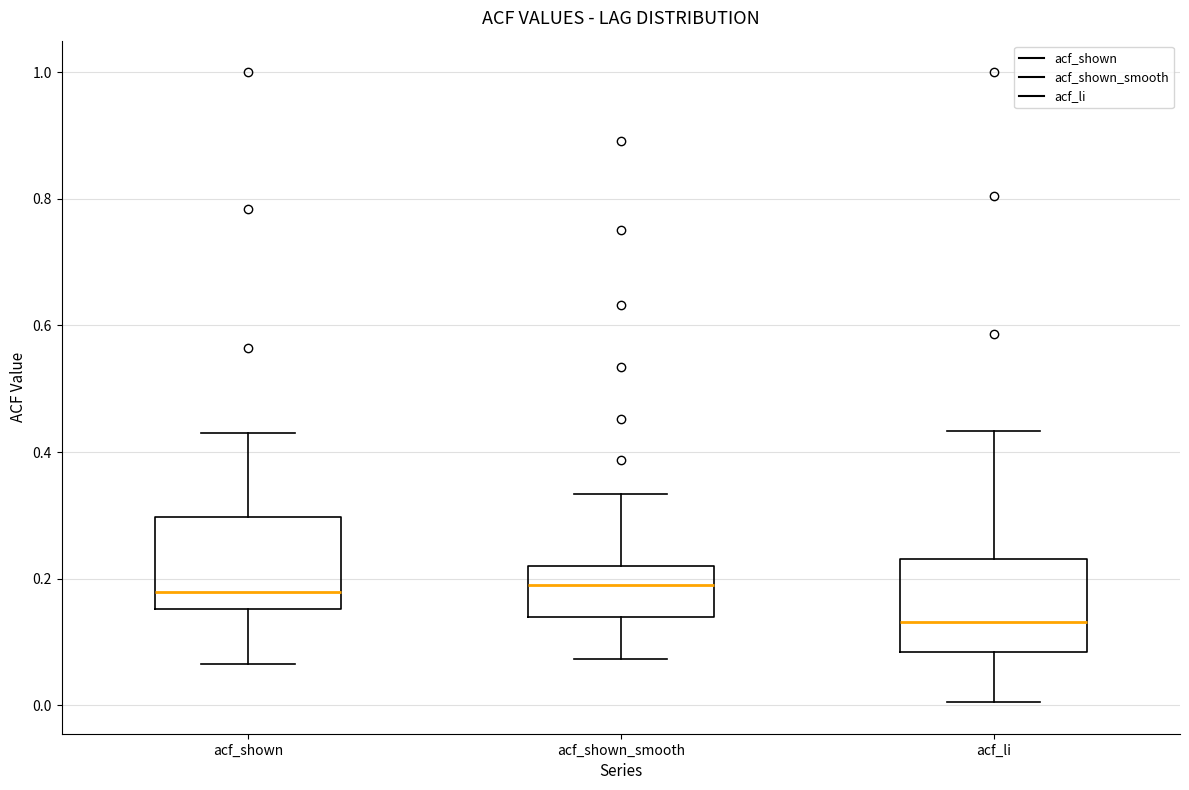

Where is the upper edge of the box for acf_shown_smooth on the y-axis? The values are not printed on the chart, so give them approximately, as read against the axis.

0.22